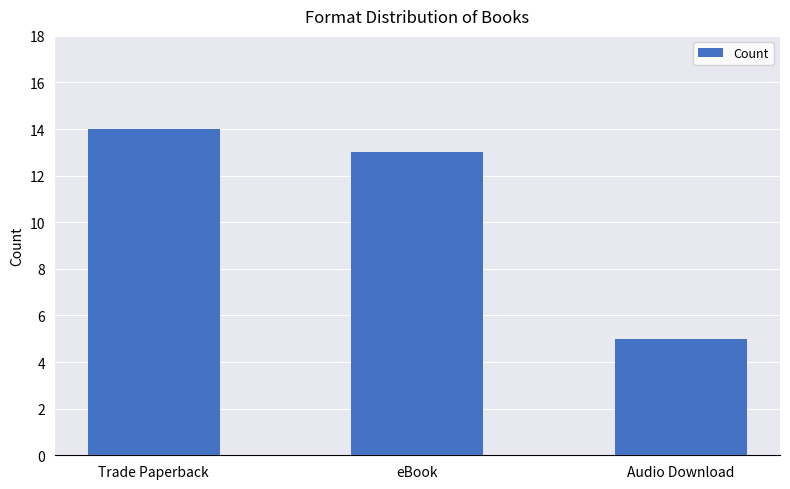

Reading left to right, list all the values displayed in this chart.

14	13	5